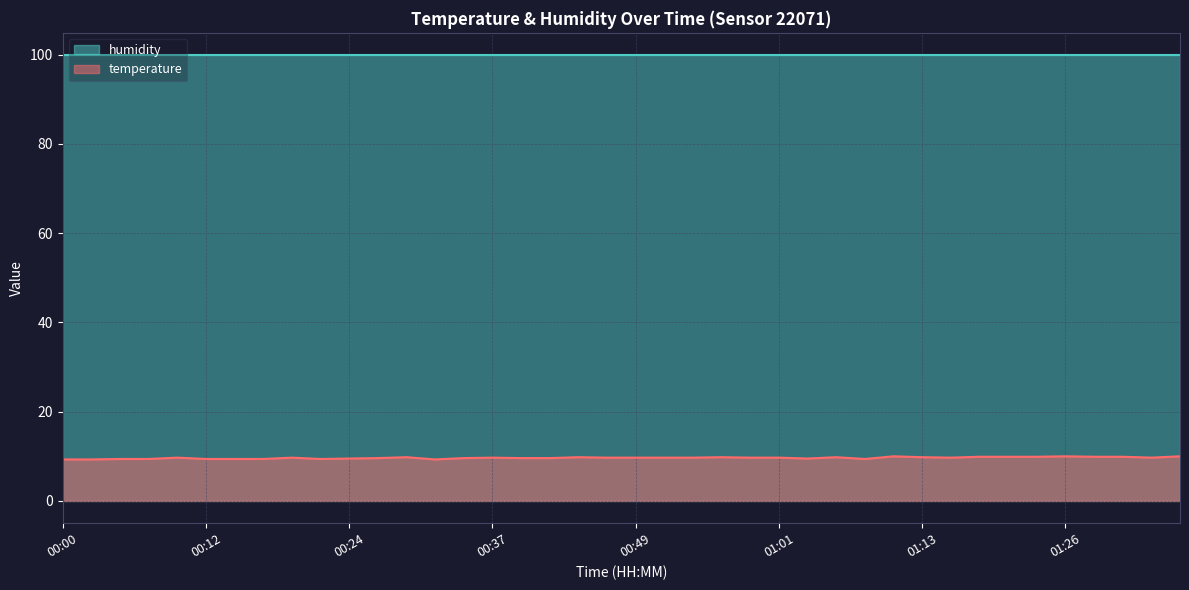

How many interior local peaks (higher than both neighbors) does the data have?

9